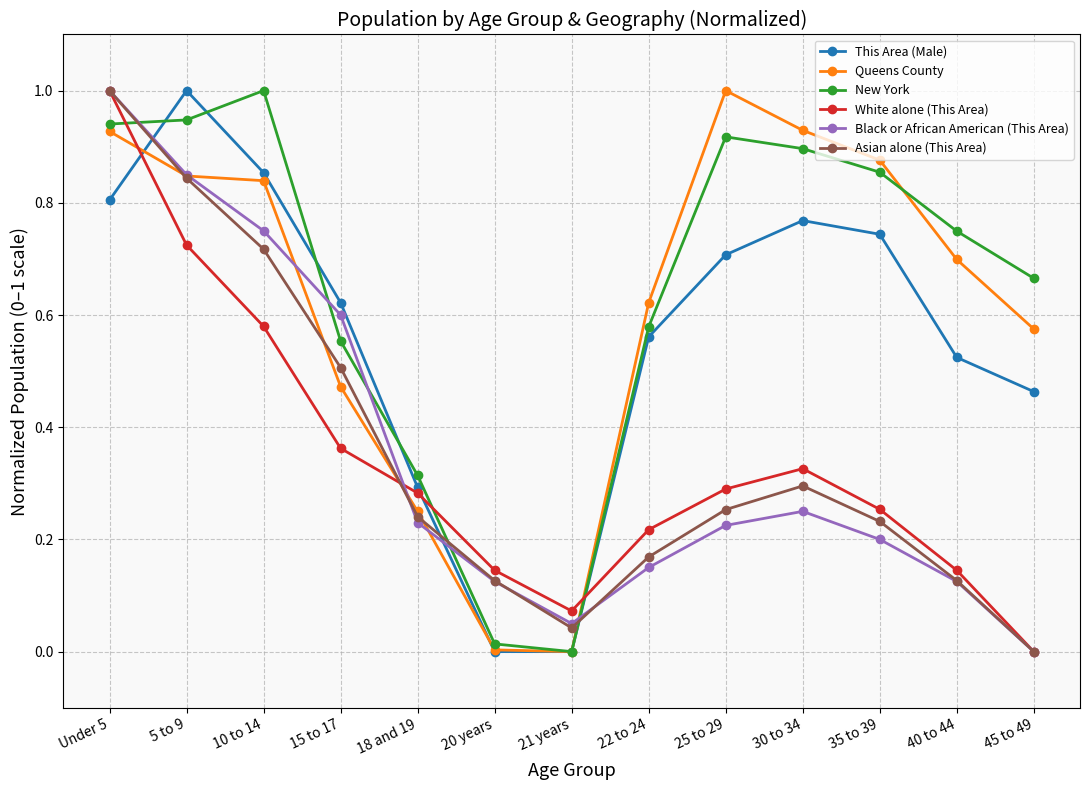

What is the label of the 5th point from the left?

18 and 19